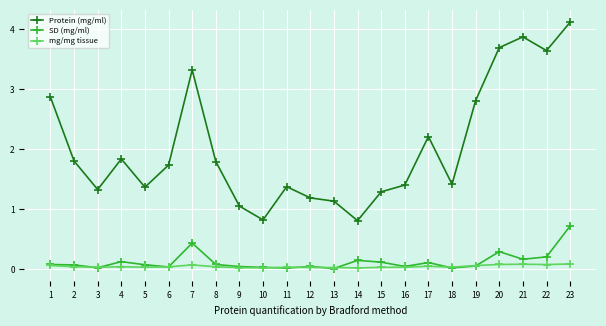

What are all the series names shown in the legend?

Protein (mg/ml), SD (mg/ml), mg/mg tissue